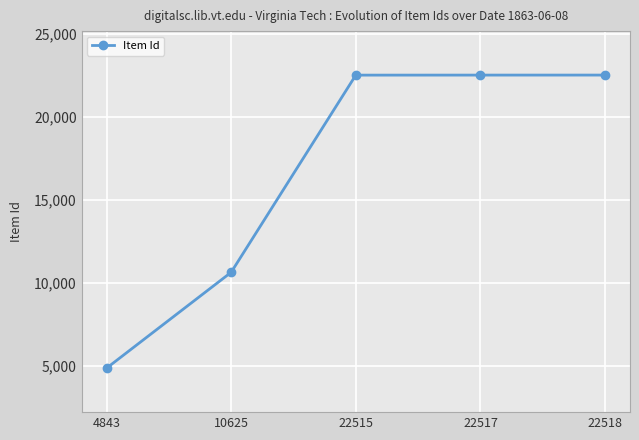

Which category has the lowest value across all series?

4843